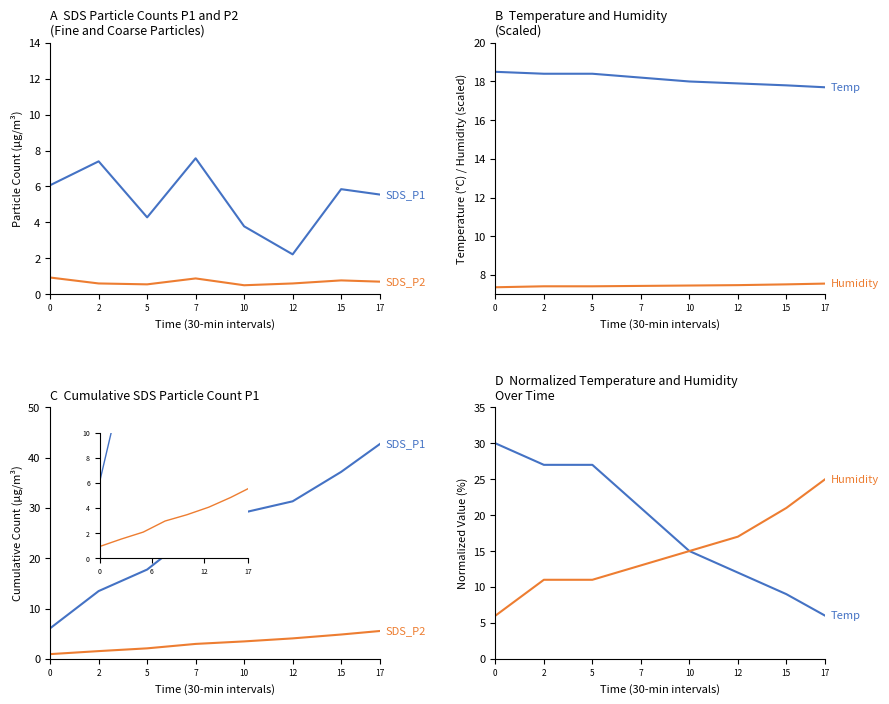

Is this an area chart (filled region under the line)?

No